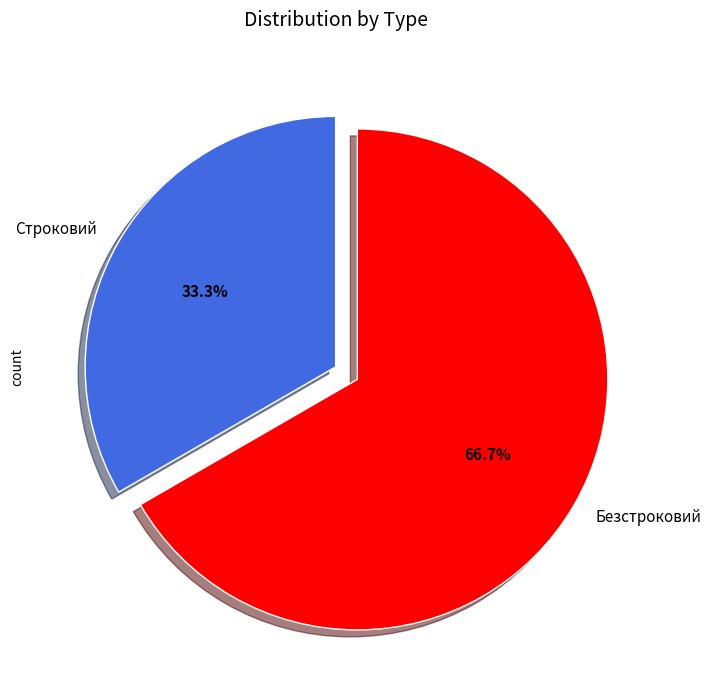

Does any single category account for the majority?

Yes